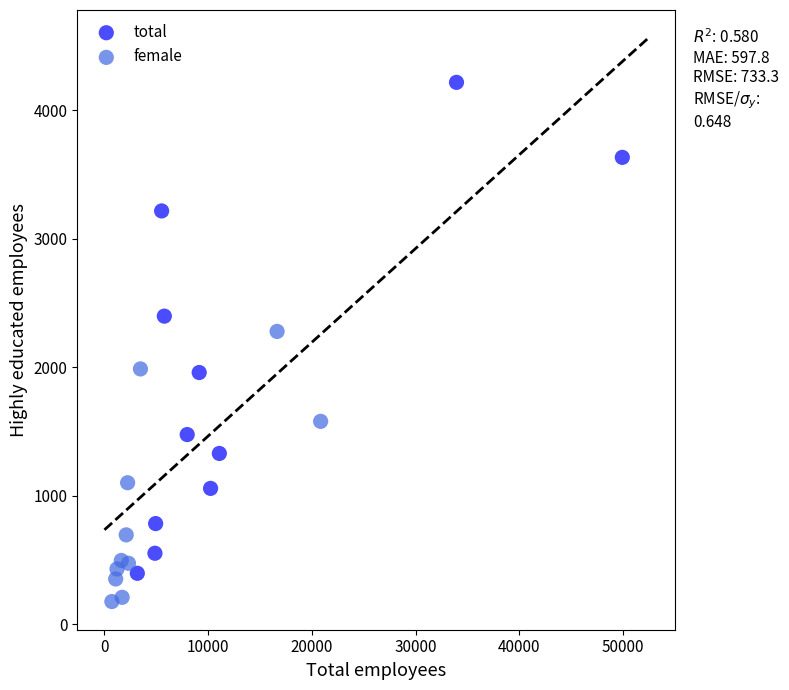

Which series reaches the maximum Y coordinate?

total